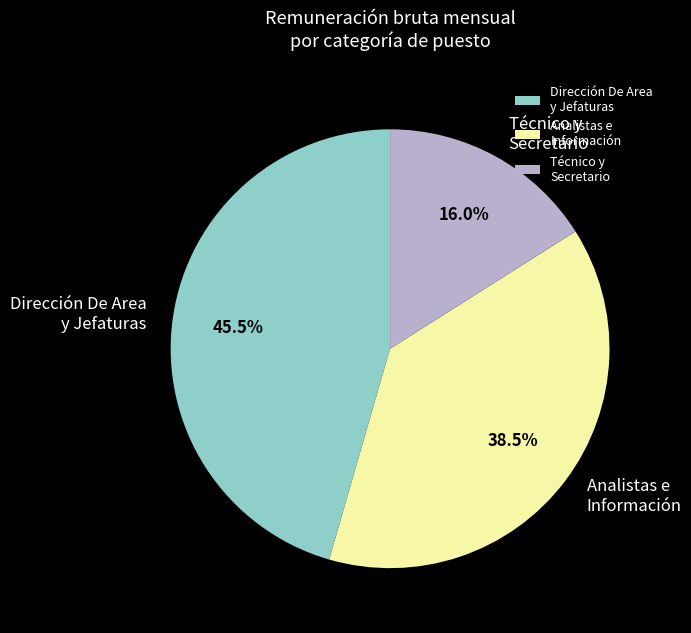

To the nearest percent, what is the average slice percentage?

33%